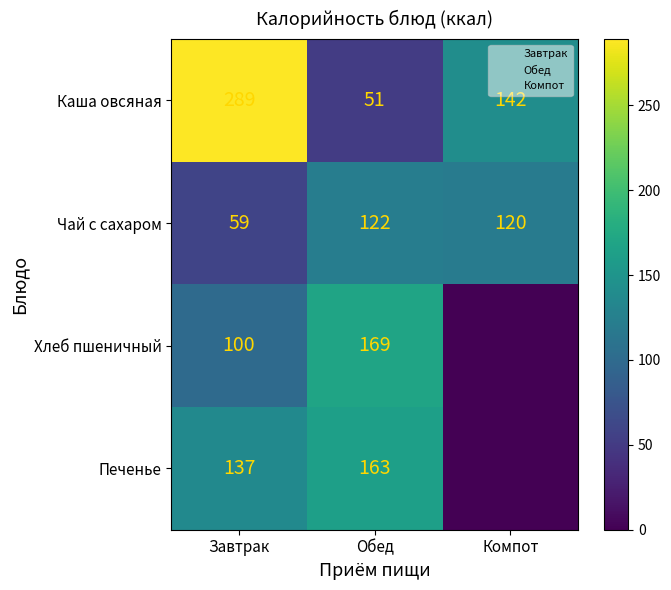

What is the difference between the maximum and minimum values in the Печенье series?

163